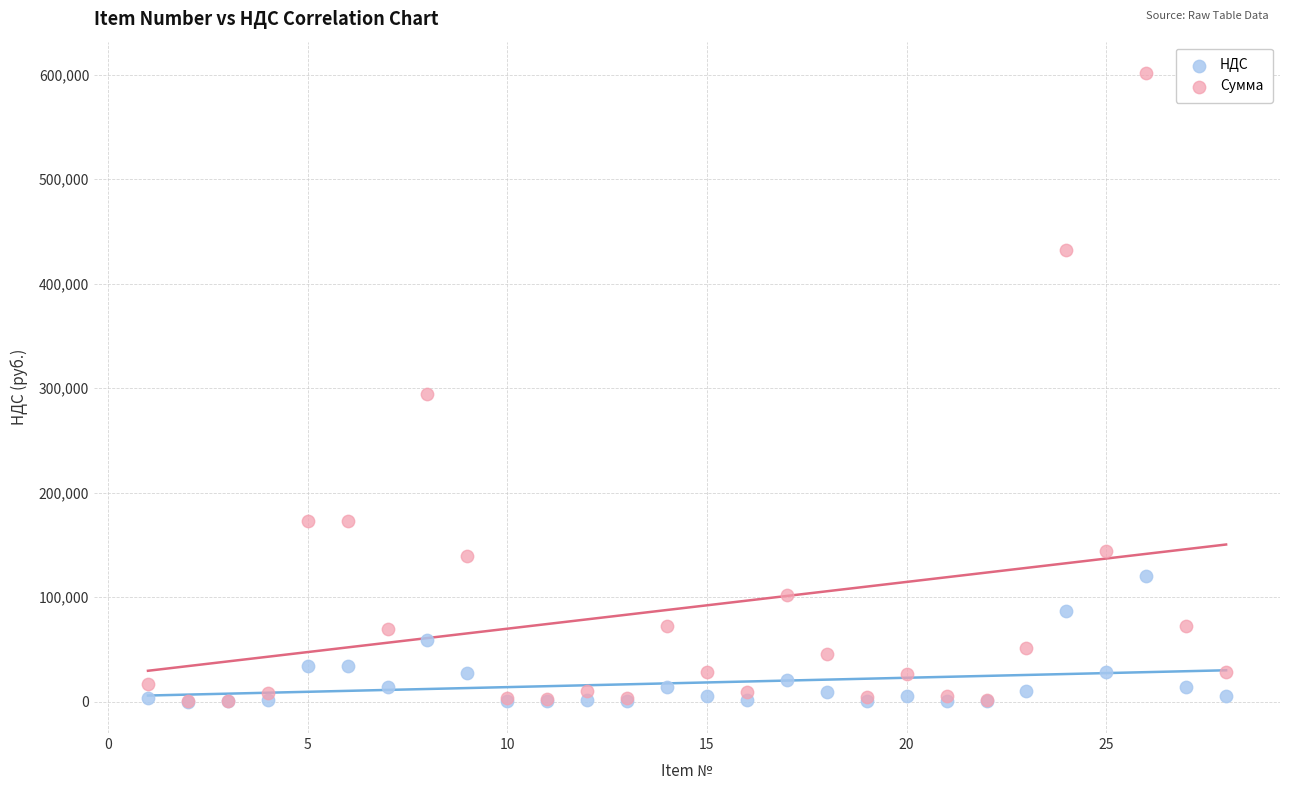

What are all the series names shown in the legend?

НДС, Сумма